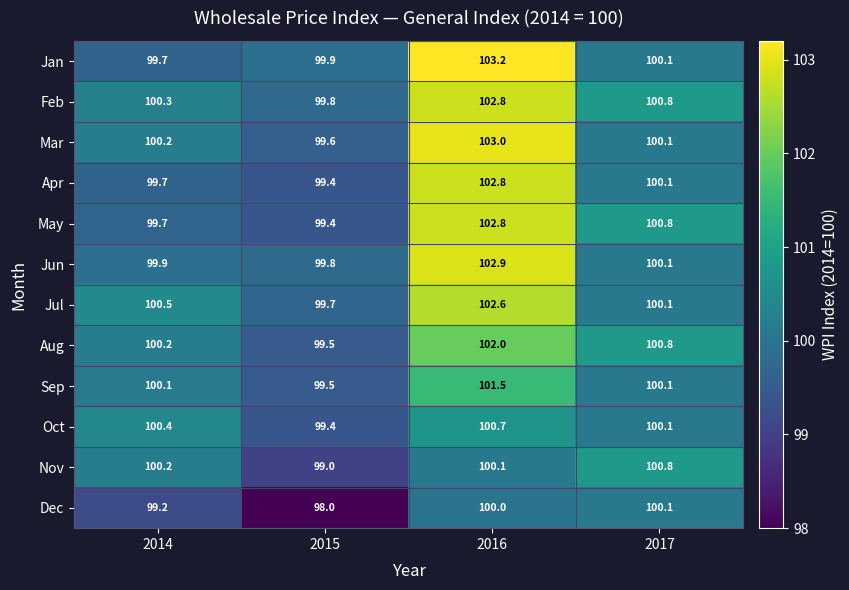

What is the difference between the maximum and minimum values in the Oct series?

1.3